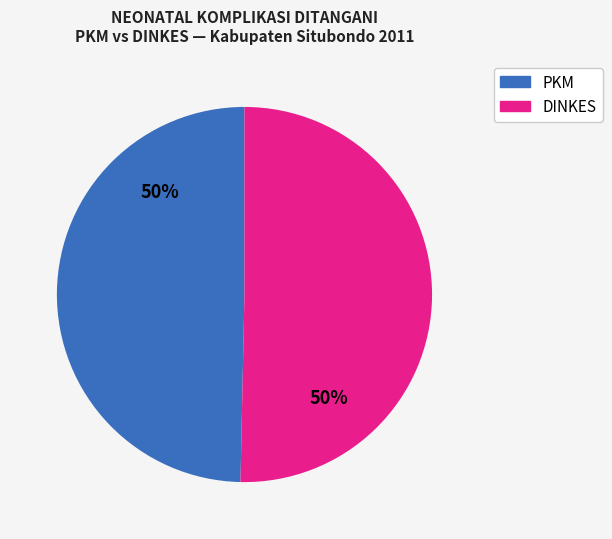

To the nearest percent, what is the average slice percentage?

50%